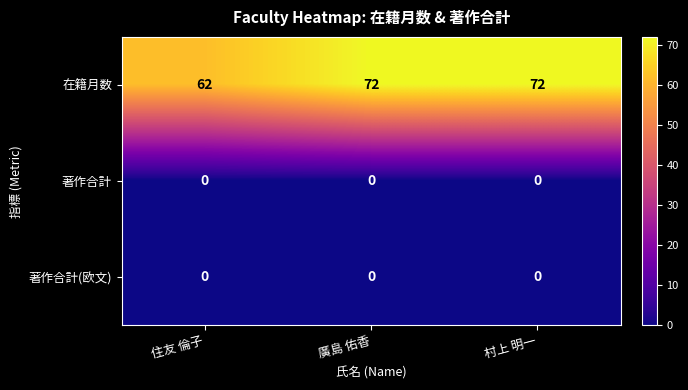

Reading left to right, list all the values displayed in this chart.

在籍月数: 62	72	72
著作合計: 0	0	0
著作合計(欧文): 0	0	0